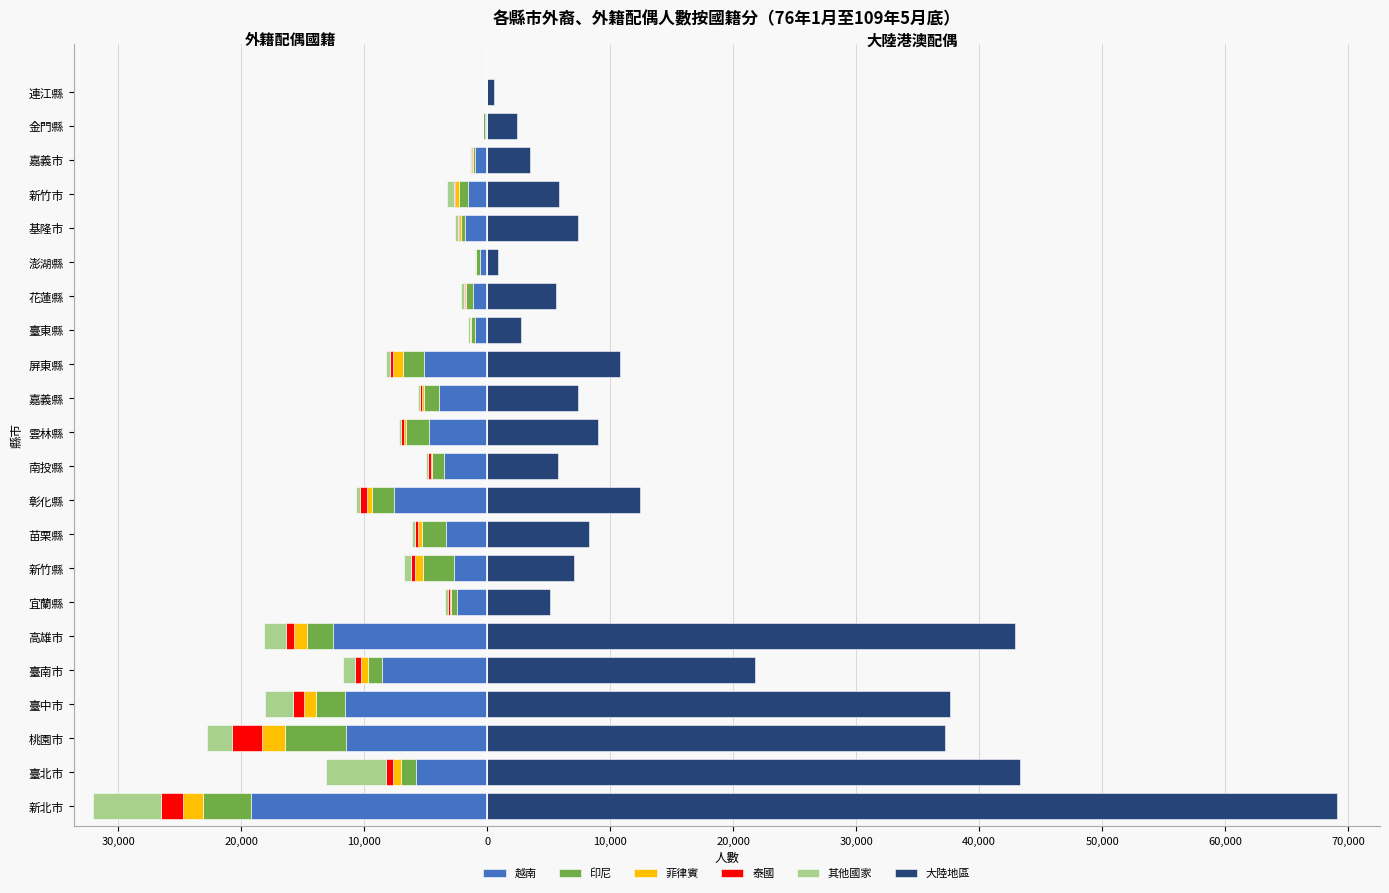

What is the smallest value displayed?

-19225